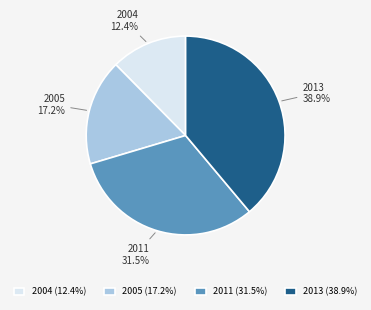

What percentage is NOT represented by 2011?

68.5%